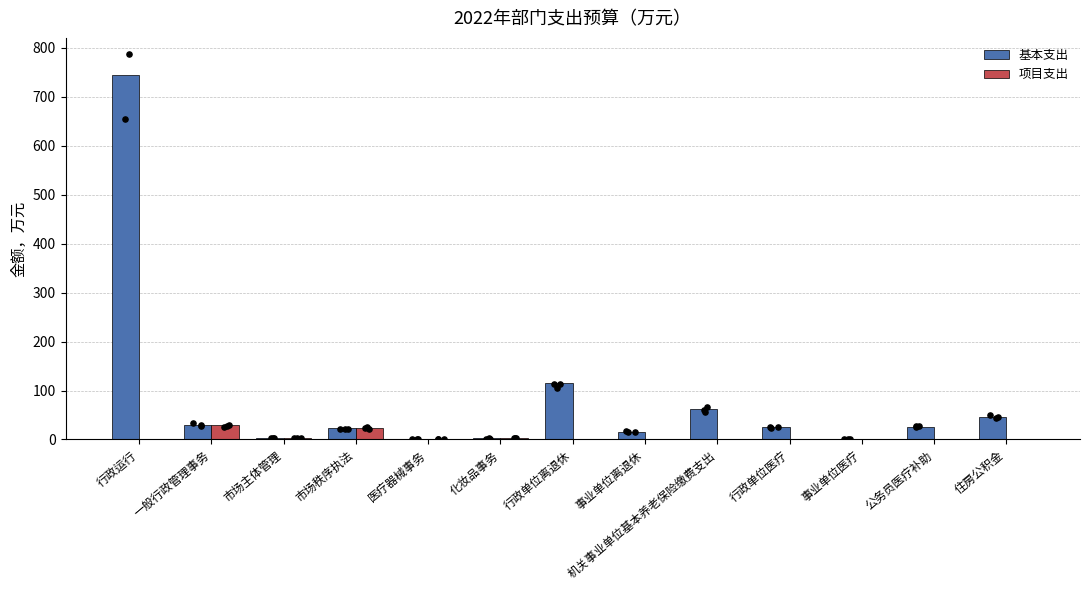

Which series has the largest total across all categories?

基本支出